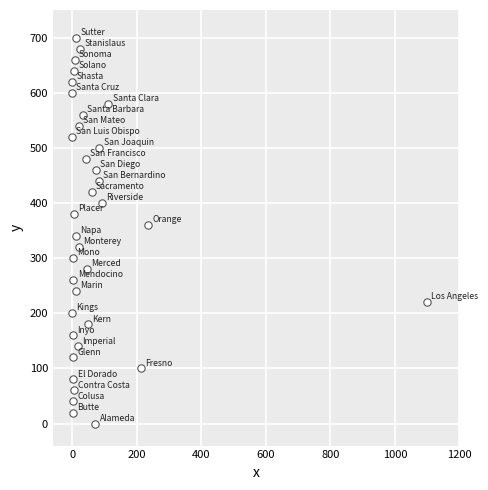

What is the range of Y values (max minus min)?

700.0